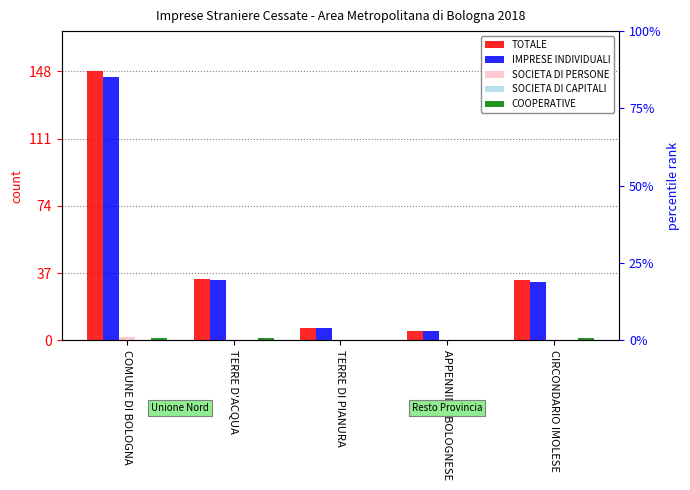

List the labels in order of TOTALE value, smallest first.

APPENNINO BOLOGNESE, TERRE DI PIANURA, CIRCONDARIO IMOLESE, TERRE D'ACQUA, COMUNE DI BOLOGNA